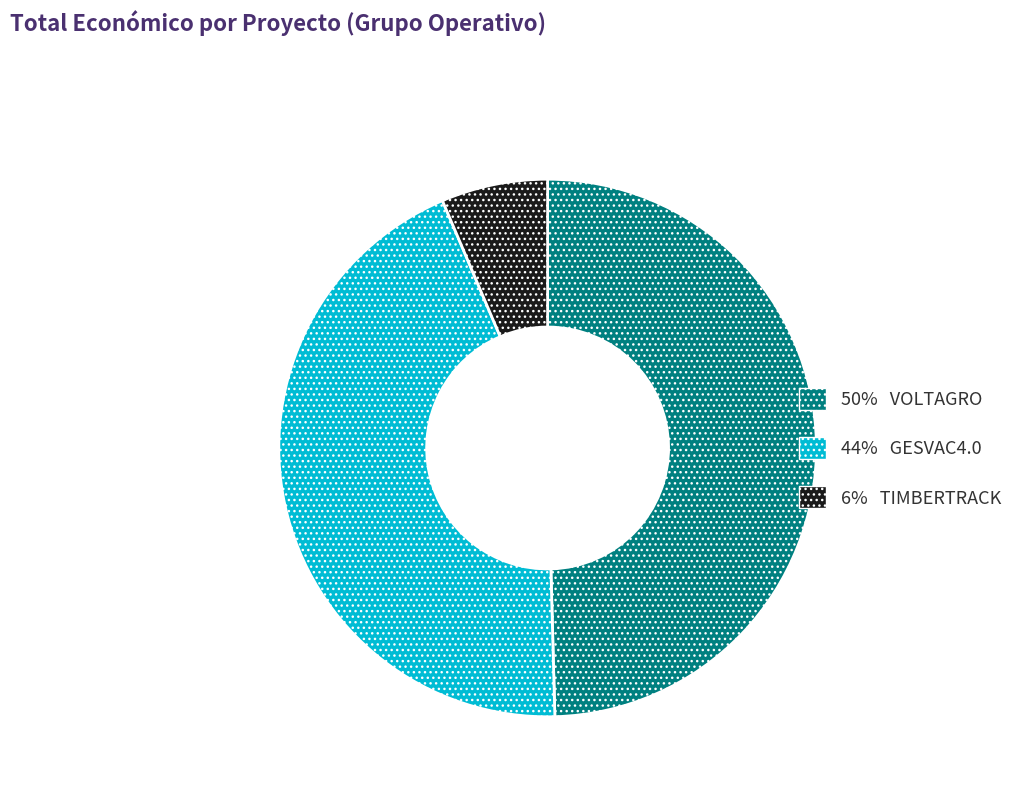

Is there any slice that represents more than half of the pie?

No